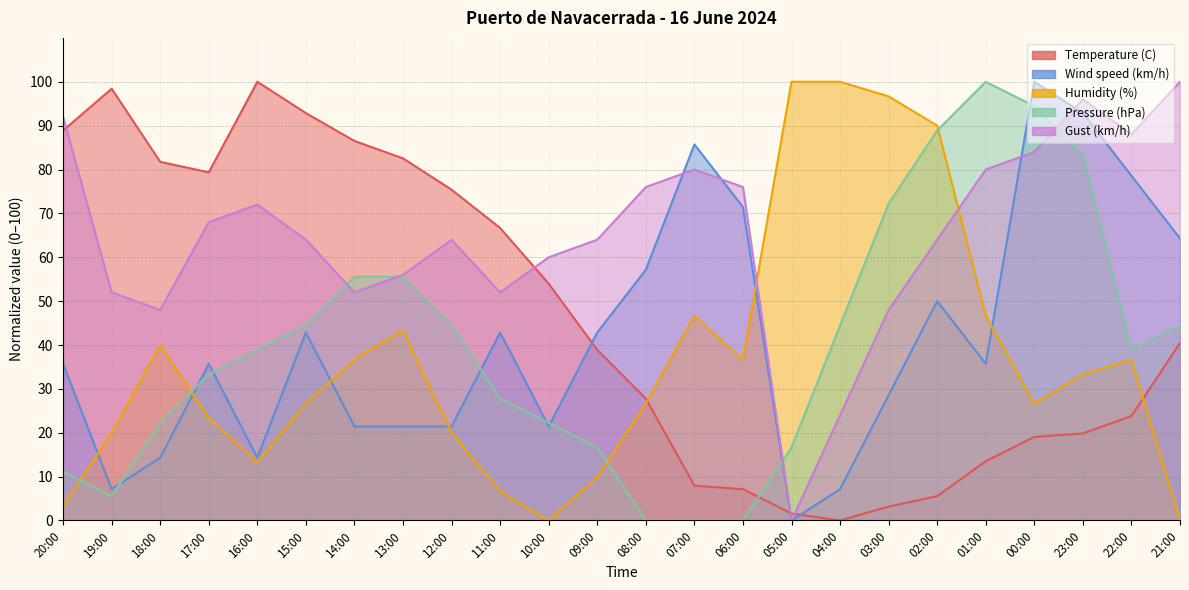

True or false: Temperature (C) and Wind speed (km/h) intersect in this chart.

True